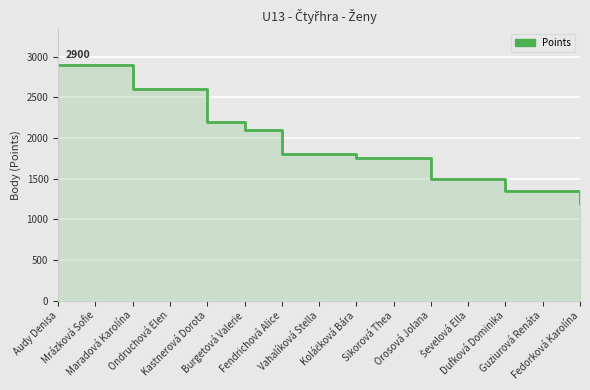

What is the sum of all values?

29300